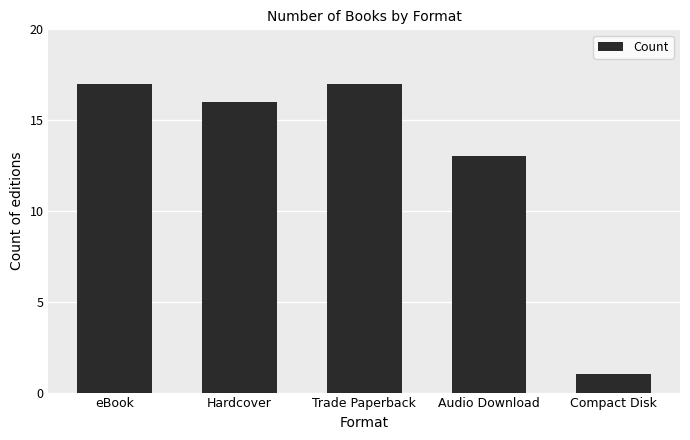

What is the change in value from eBook to Audio Download?

-4